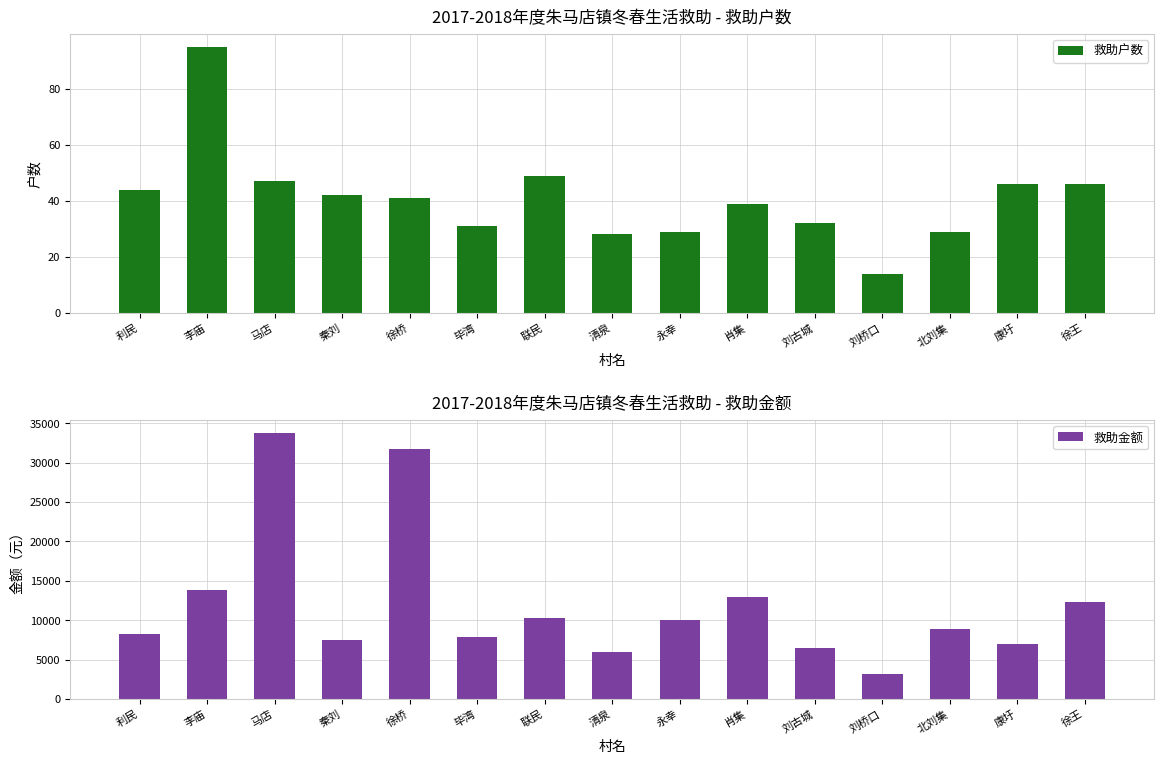

At which label is 救助户数 closest to 54?

联民